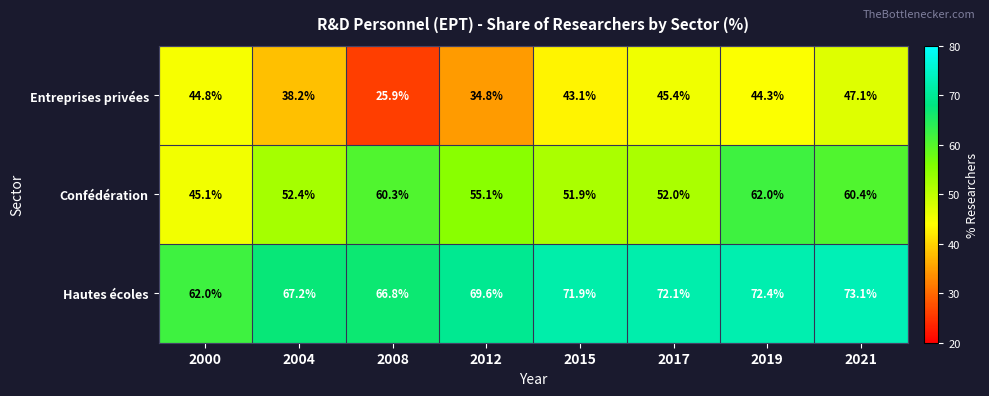

What value does the Confédération series have at 2019?

62.0